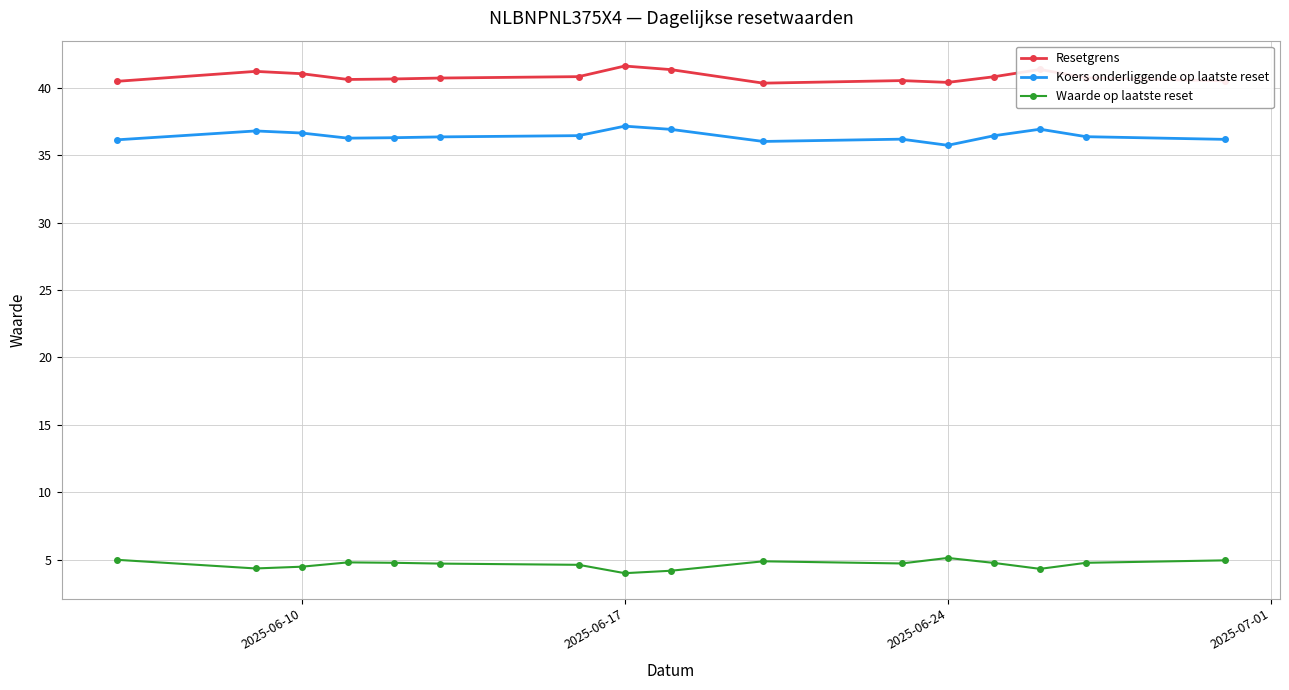

What is the difference between the second highest and second lowest values in the Resetgrens series?

1.0